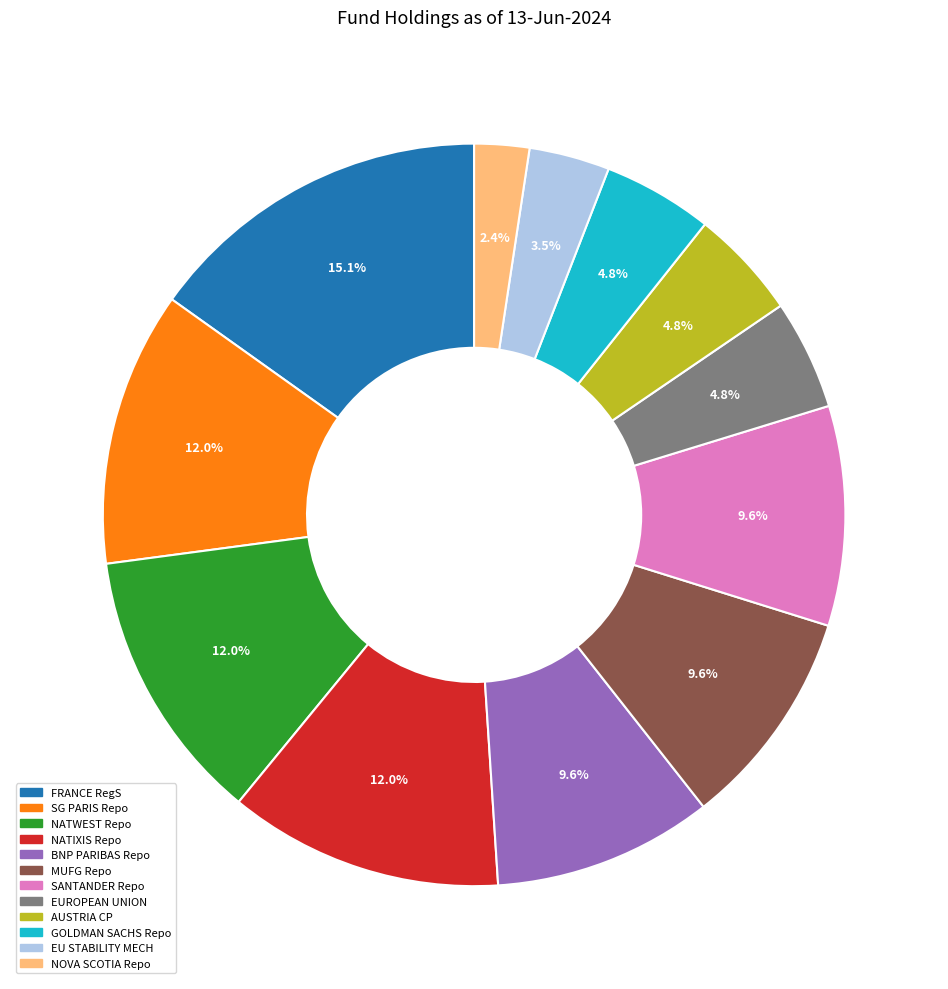

Is there any slice that represents more than half of the pie?

No